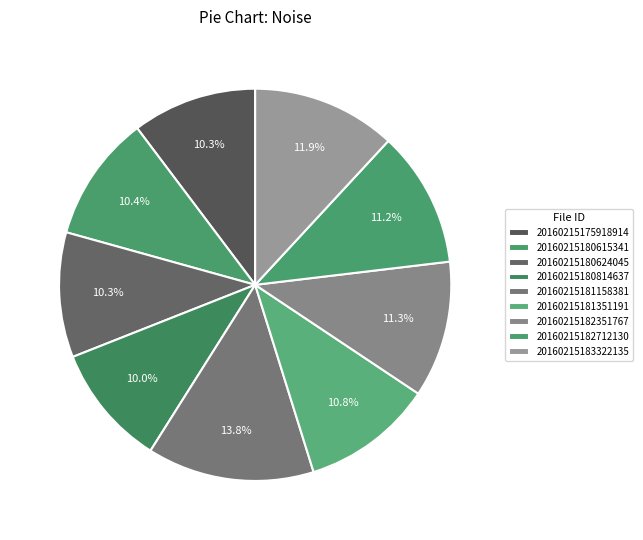

Combined, do 20160215180814637 and 20160215180624045 account for over 50%?

No